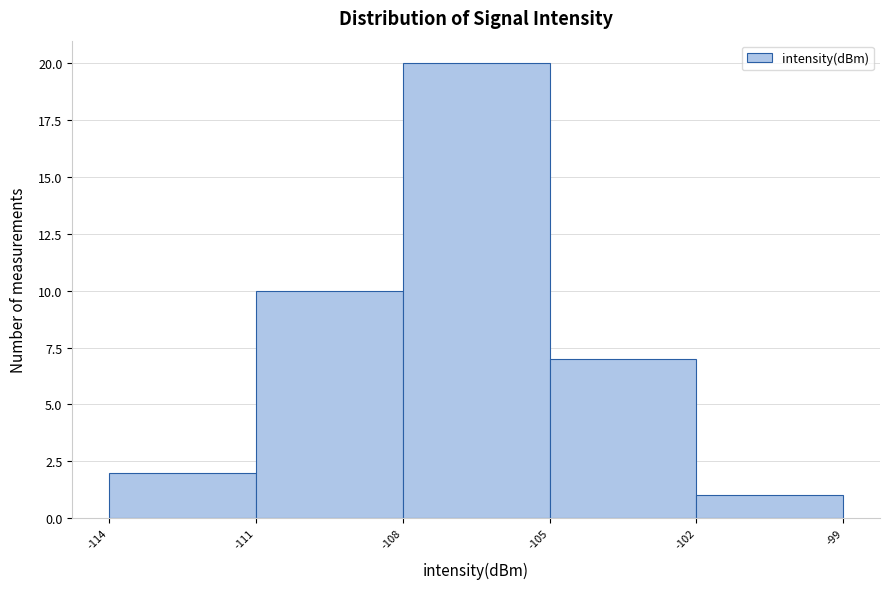

How tall is the bar that spans -102 to -99 on the x-axis? The values are not printed on the chart, so give them approximately, as read against the axis.

1